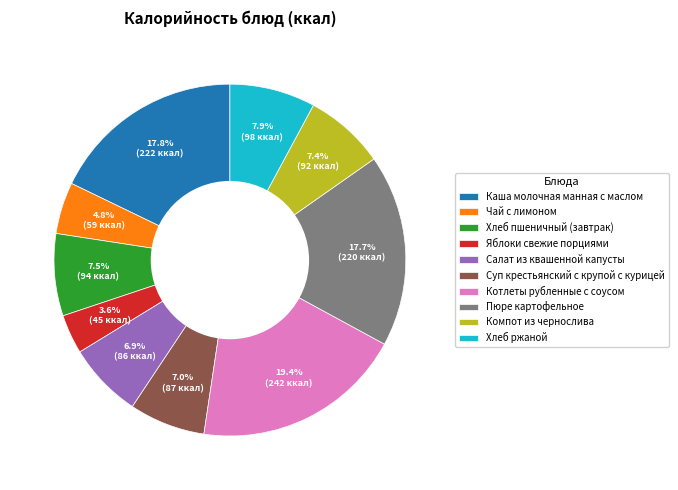

What is the total percentage of Чай с лимоном and Каша молочная манная с маслом?

22.6%